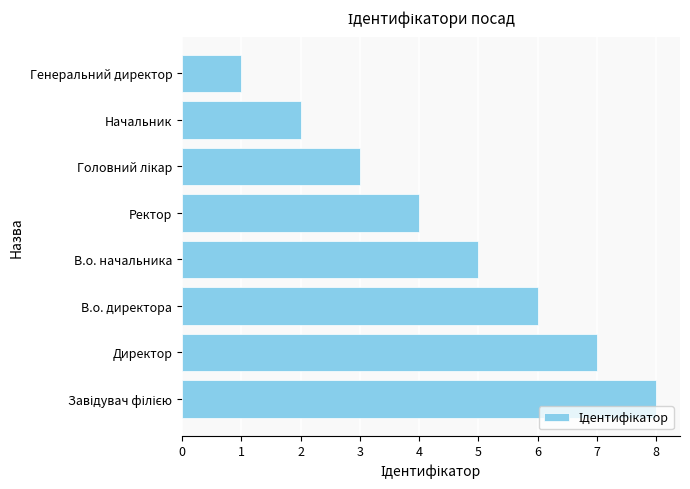

What is the sum of the values at Начальник and Ректор?

6